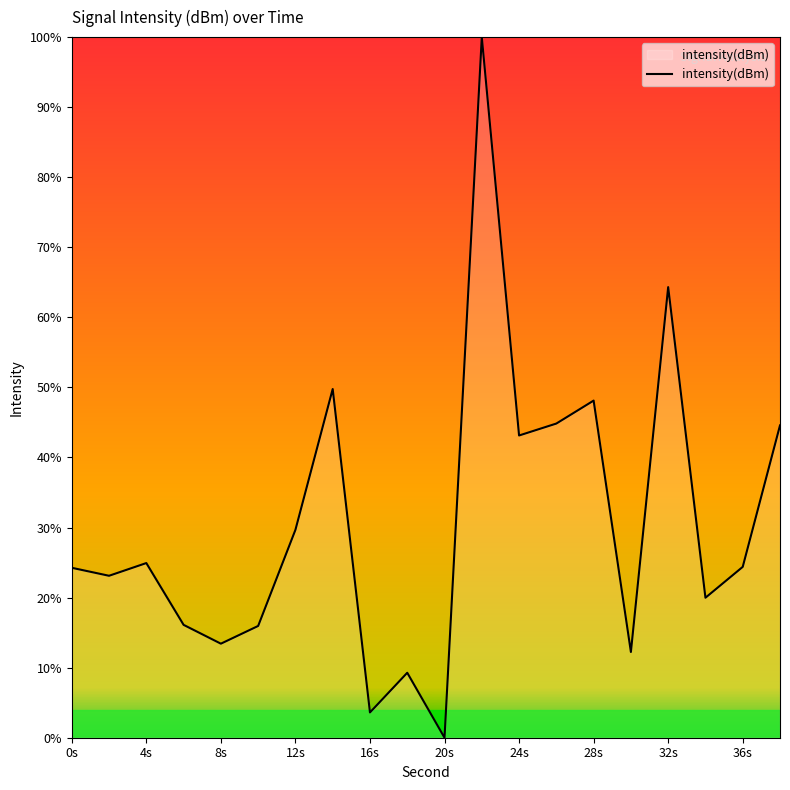

What is the maximum value shown in the chart?

100.0